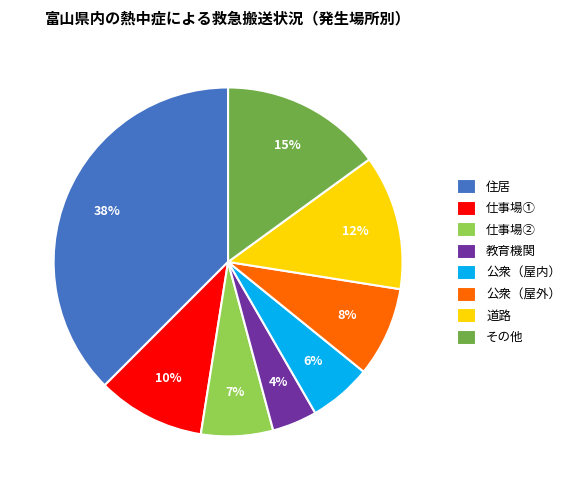

The 仕事場② slice represents 19% of the pie. True or false?

False